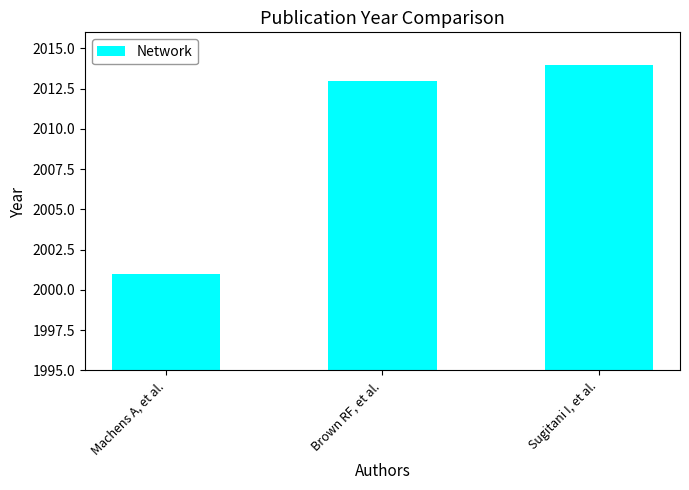

Reading left to right, what are all the values shown in this chart?

2001	2013	2014